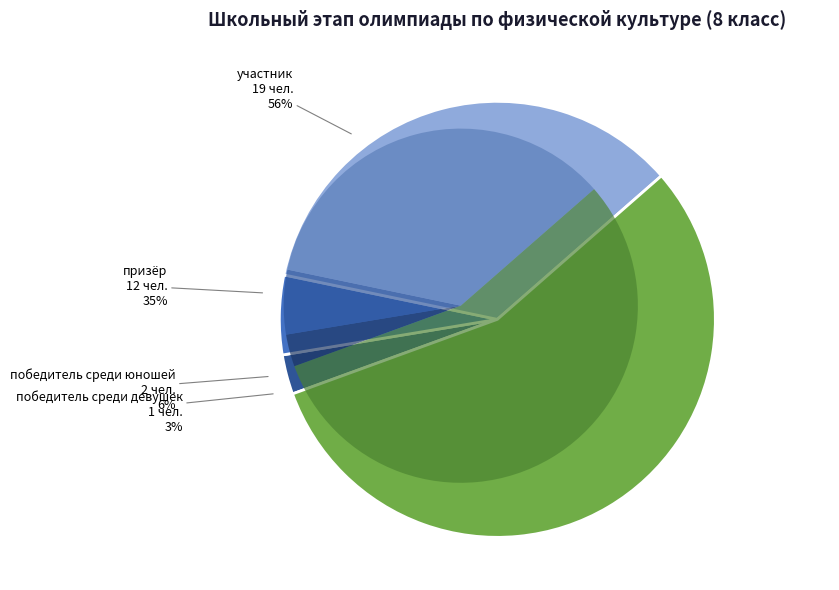

How many segments does this pie chart have?

4